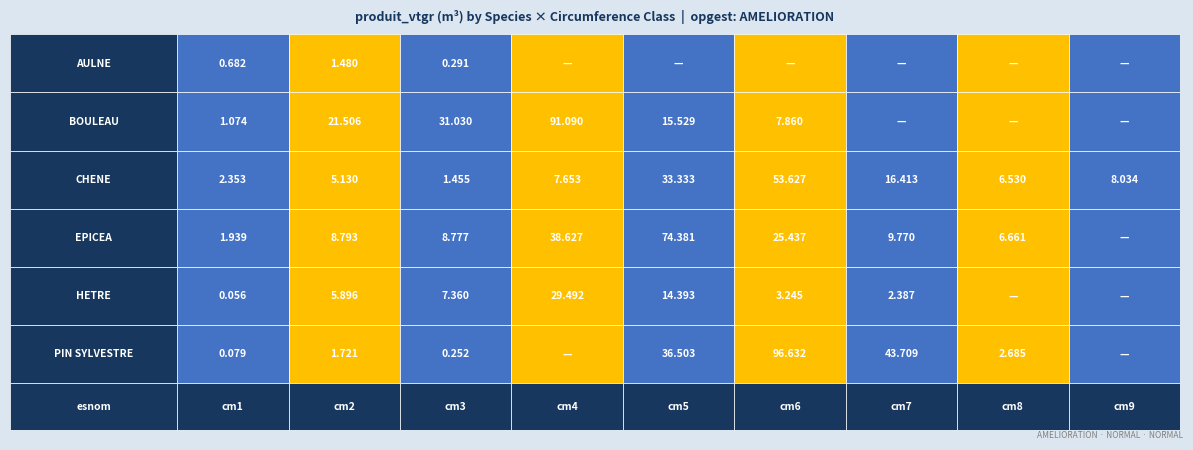

What is the greatest value displayed?

96.6